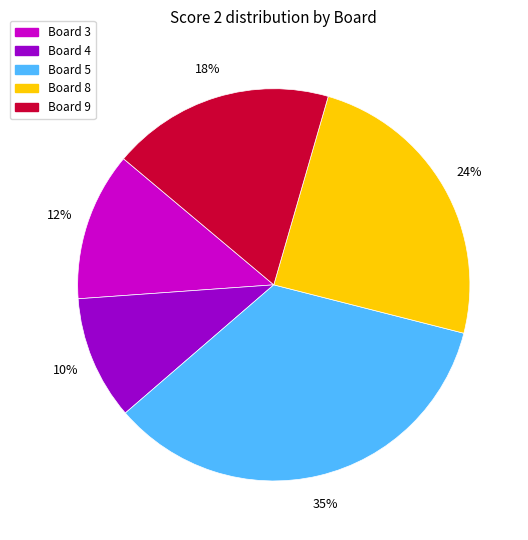

Which slice is the smallest?

Board 4